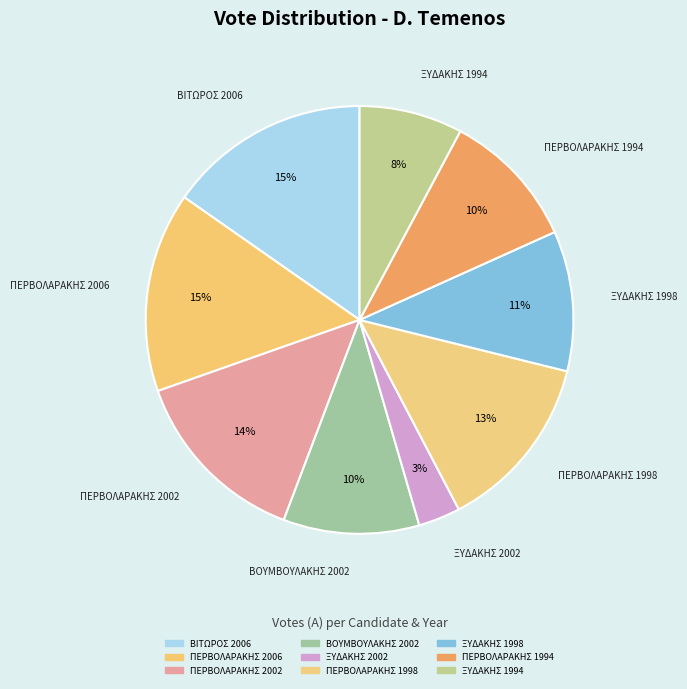

How many segments does this pie chart have?

9